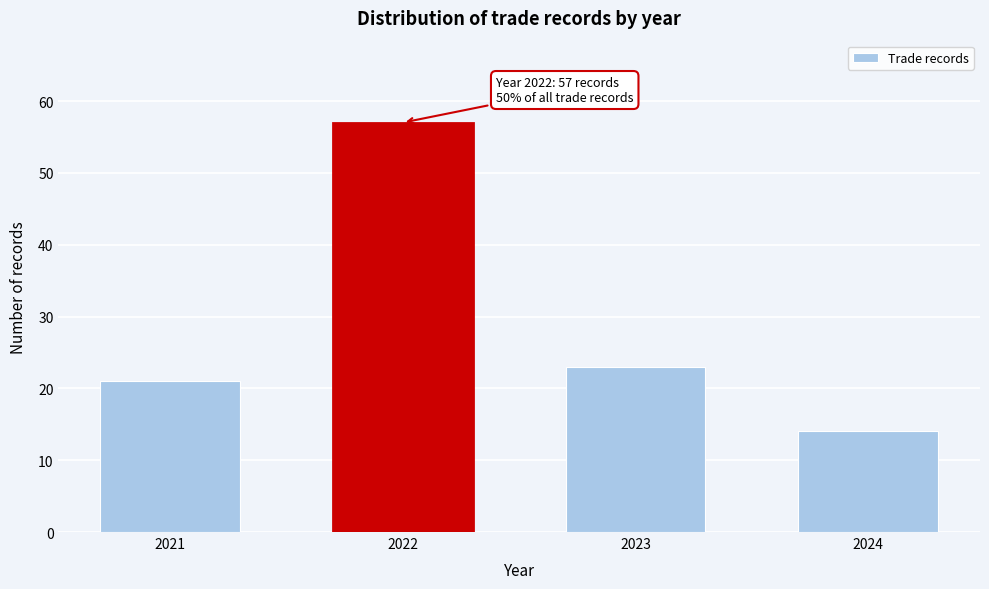

Reading right to left, transcribe all the data shown in this chart.

2024=14	2023=23	2022=57	2021=21